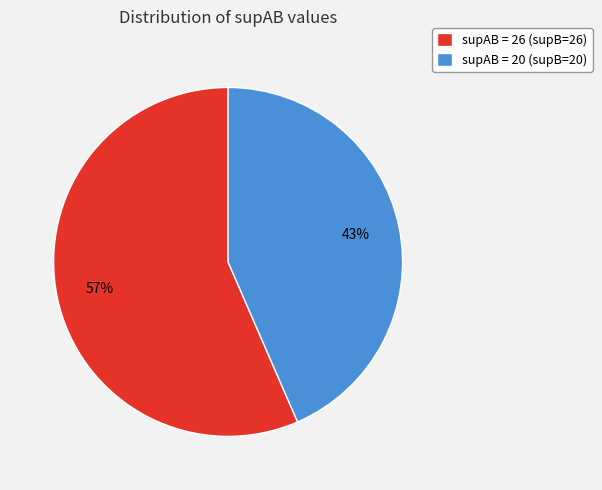

What percentage is the supAB = 26 (supB=26) slice, to the nearest percent?

57%